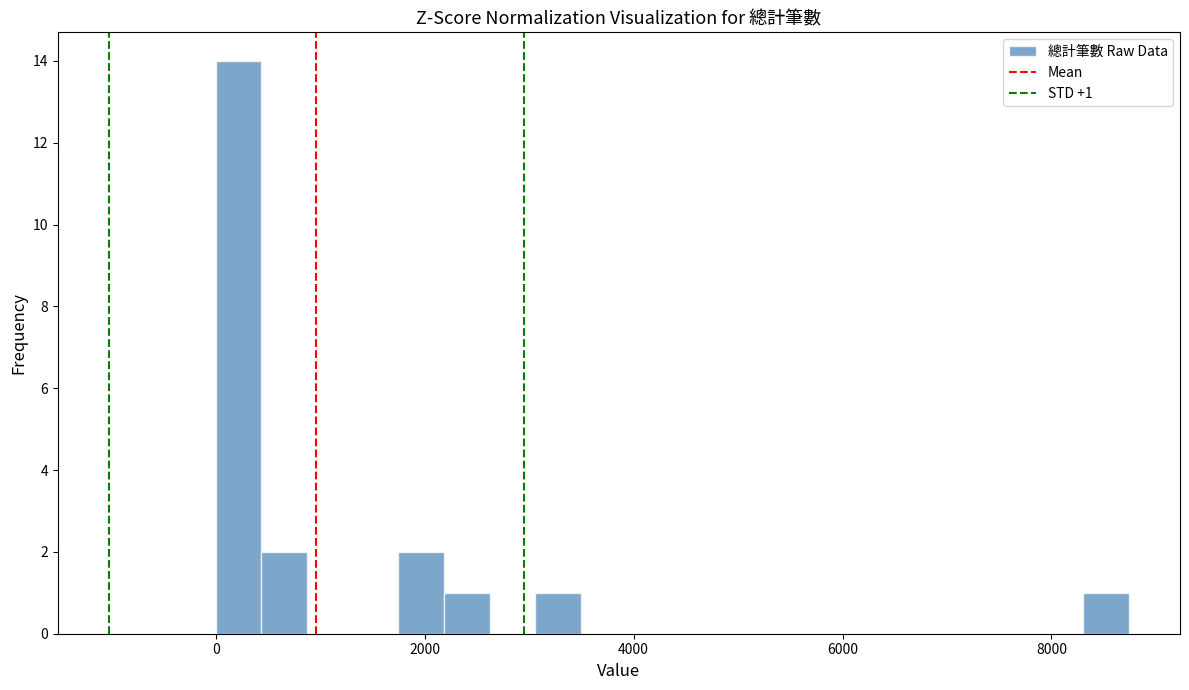

Read against the x-axis, roughly where is the centre of the tallest bar?

200